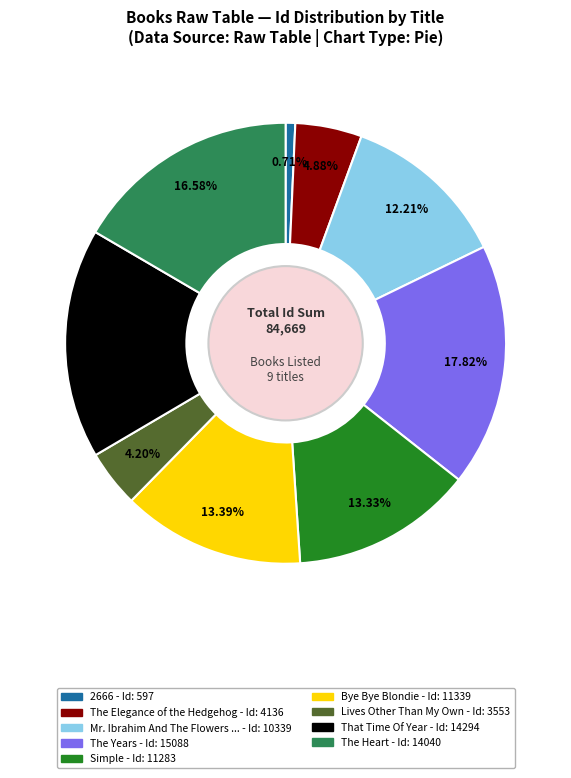

Does any single category account for the majority?

No